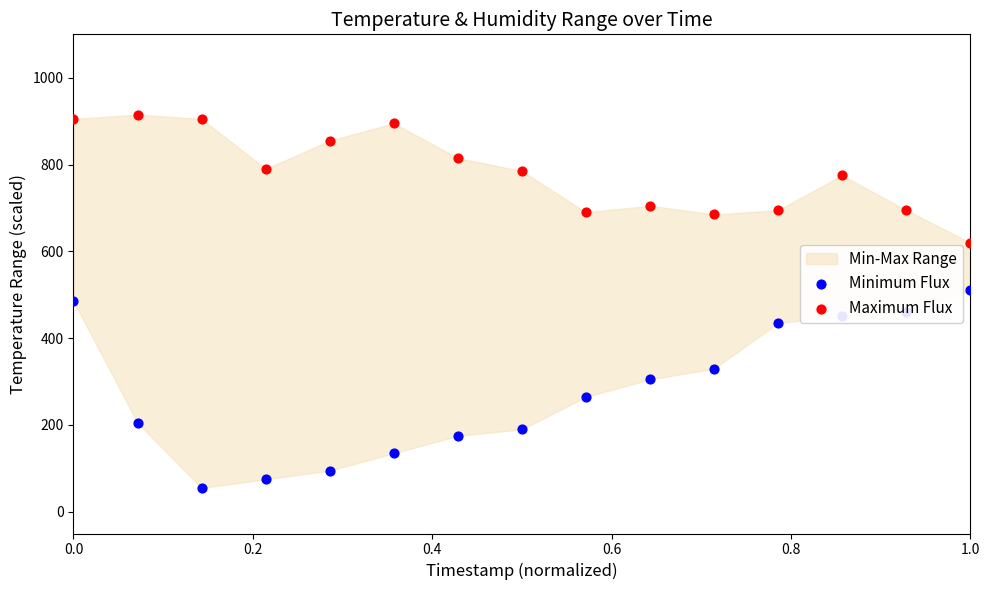

At how many categories does at least one series exceed 584?

15